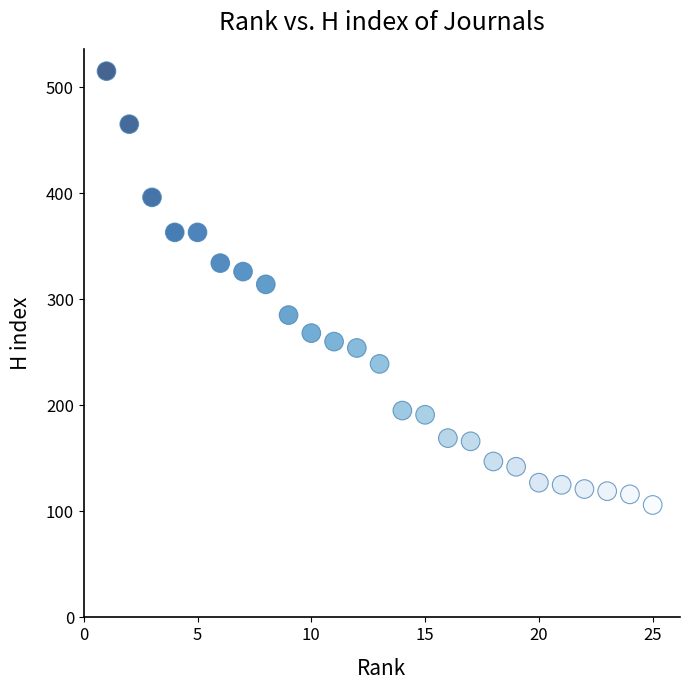

What is the range of X values (max minus min)?

24